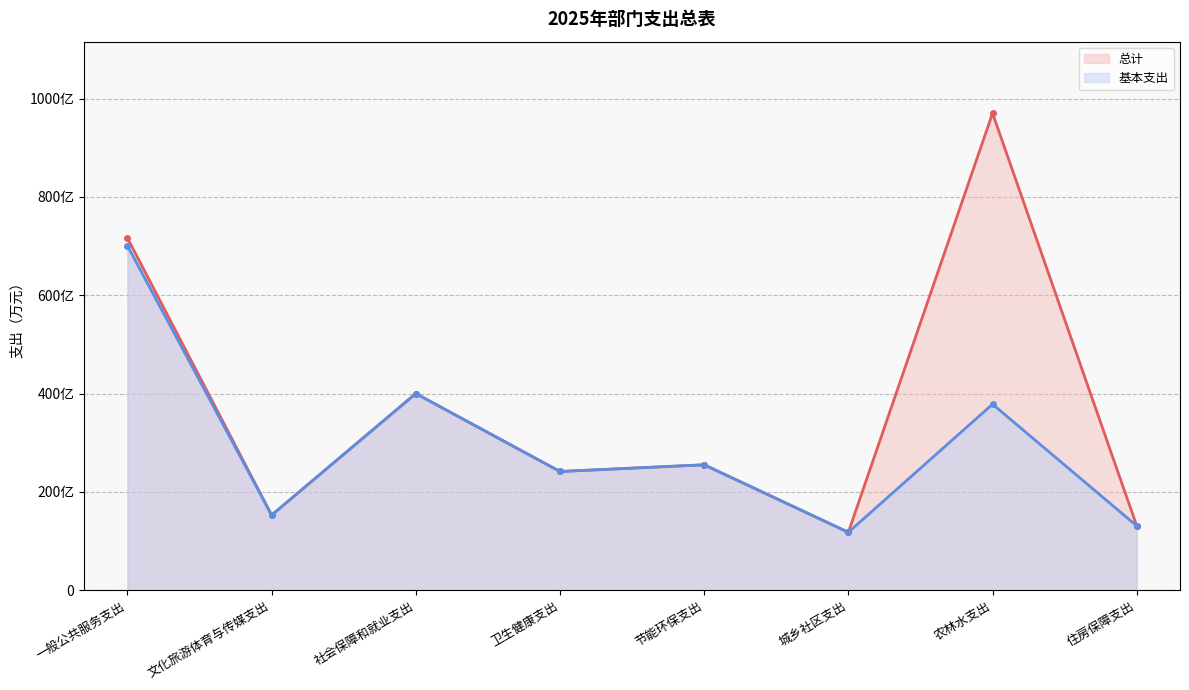

What are all the series names shown in the legend?

总计, 基本支出